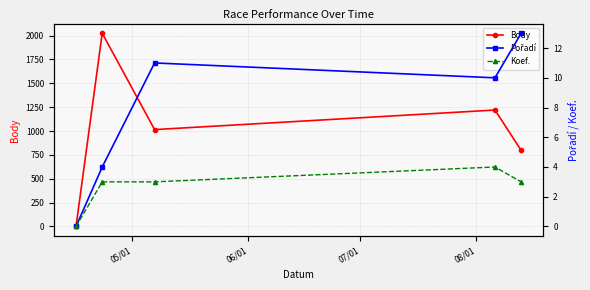

At how many categories does at least one series exceed 1487?

1